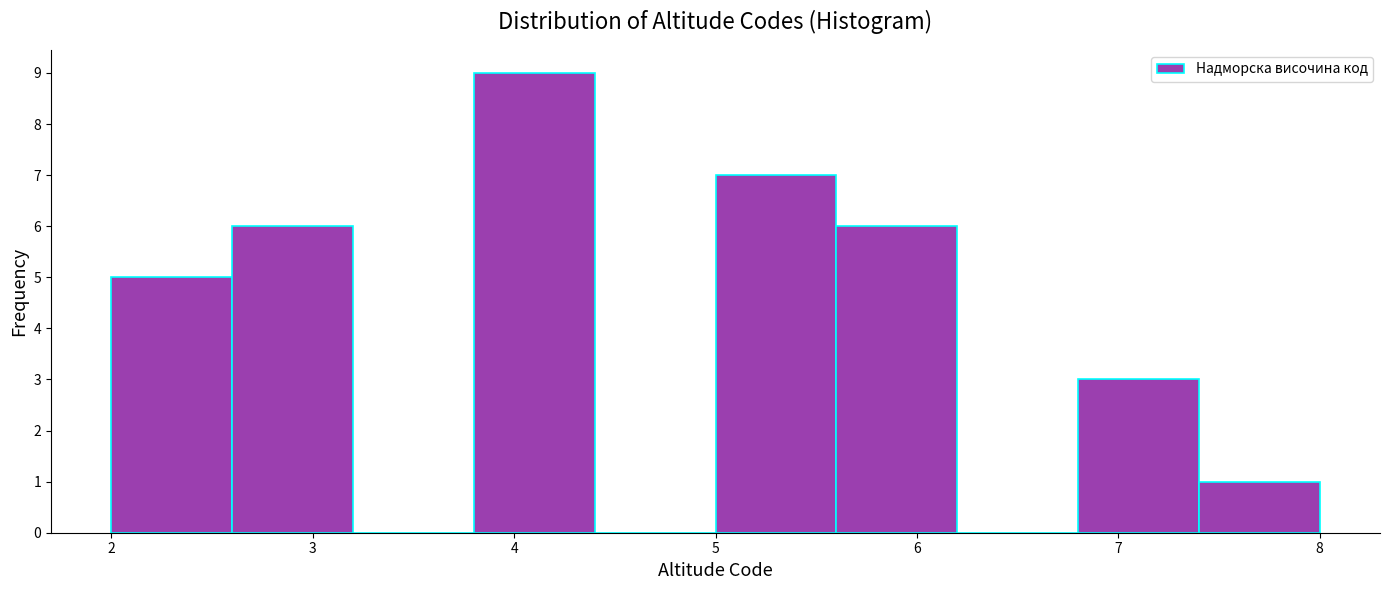

Reading left to right, transcribe this chart: for each bar, give the range it covers on the x-axis and its height. The values are not printed on the chart, so give them approximately, as read against the axis.

2.0 to 2.6: 5
2.6 to 3.2: 6
3.2 to 3.8: 0
3.8 to 4.4: 9
4.4 to 5.0: 0
5.0 to 5.6: 7
5.6 to 6.2: 6
6.2 to 6.8: 0
6.8 to 7.4: 3
7.4 to 8.0: 1